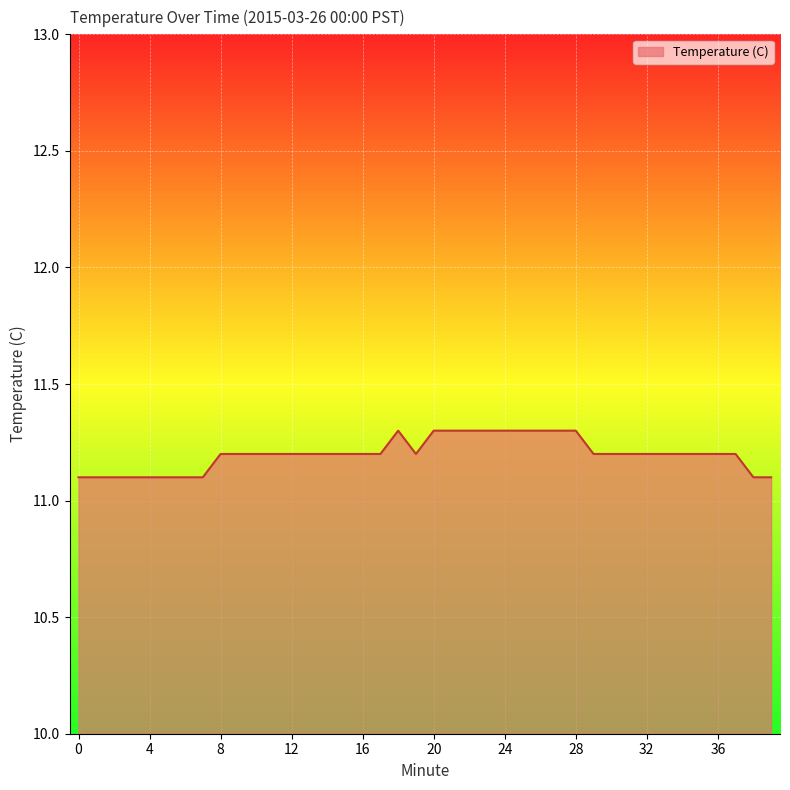

What is the greatest value displayed?

11.3